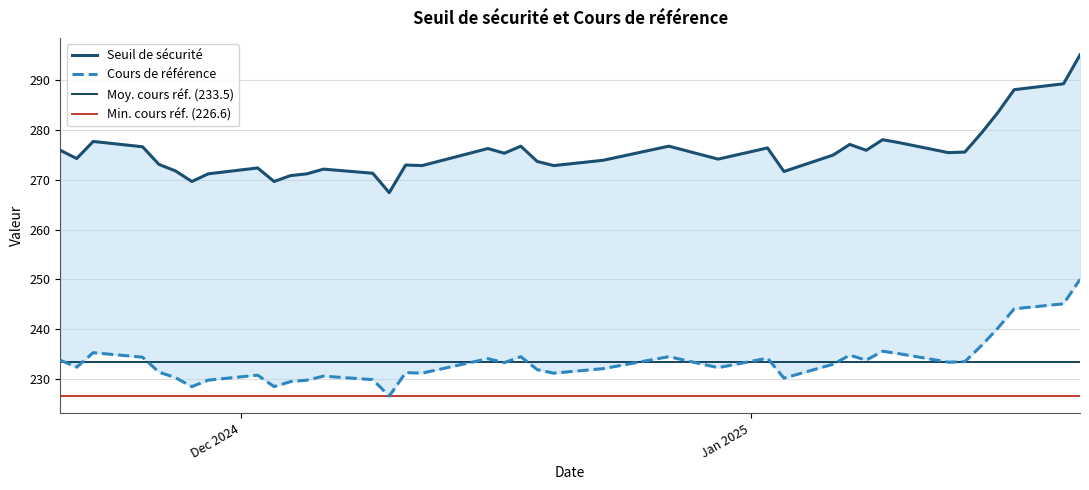

At which category is the sum across all series the highest?

2025-01-21